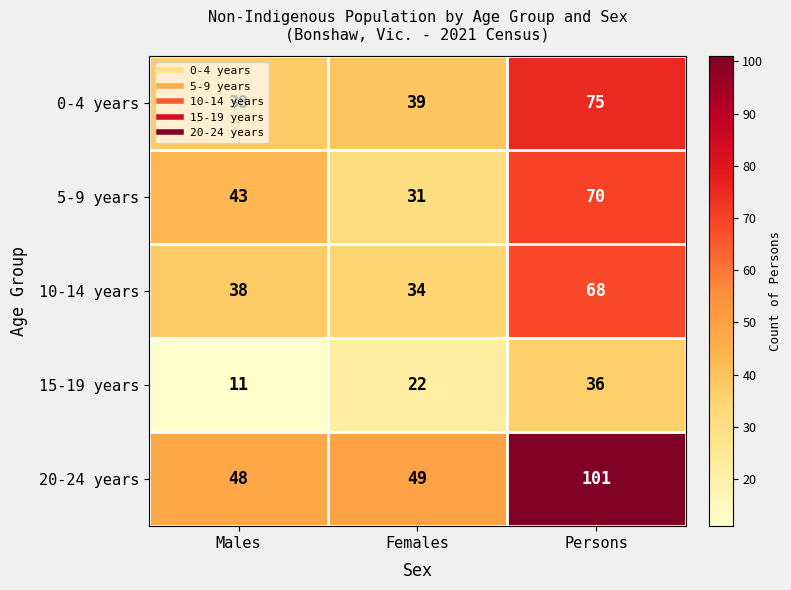

Between Males and Females, which series saw the biggest shift?

5-9 years